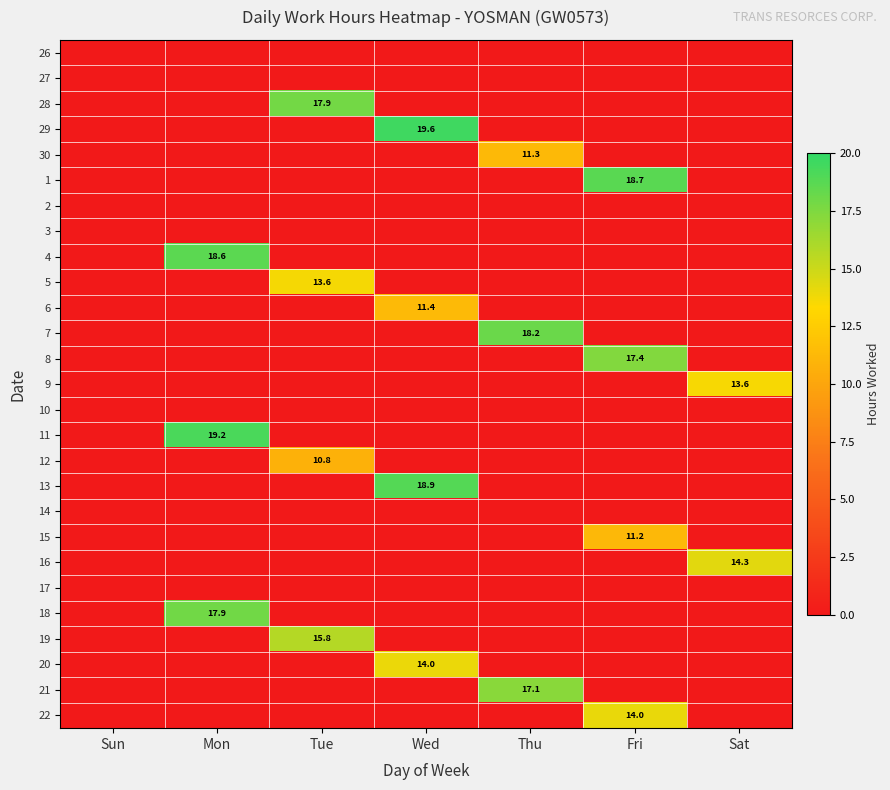

Where is 12 nearest to the value 5?

Sun